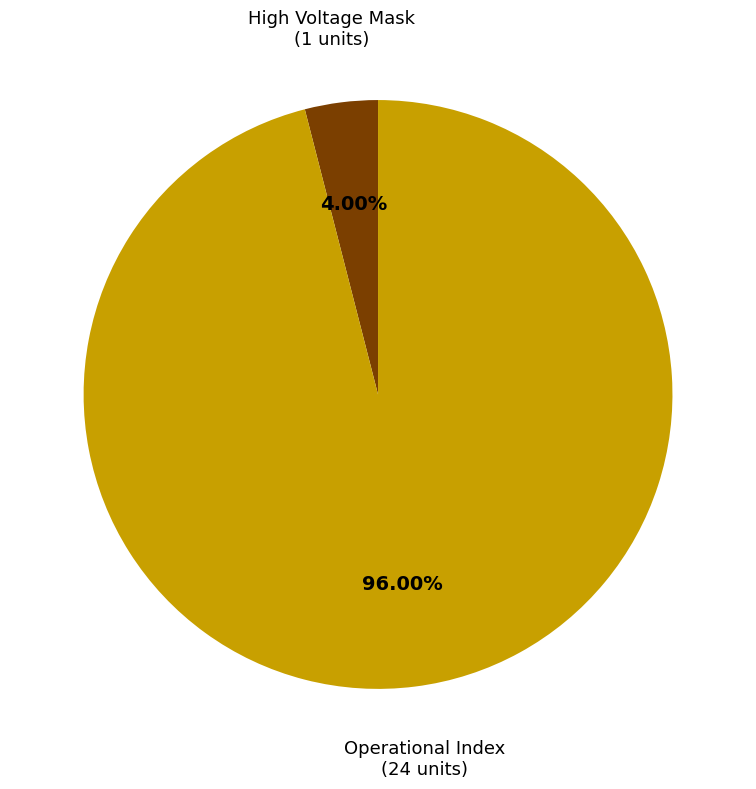

How many slices are in this pie chart?

2